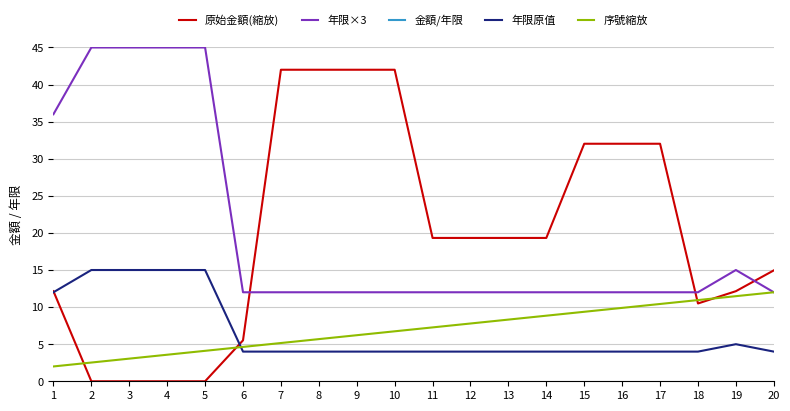

What is the average value of the 序號縮放 series?

7.0